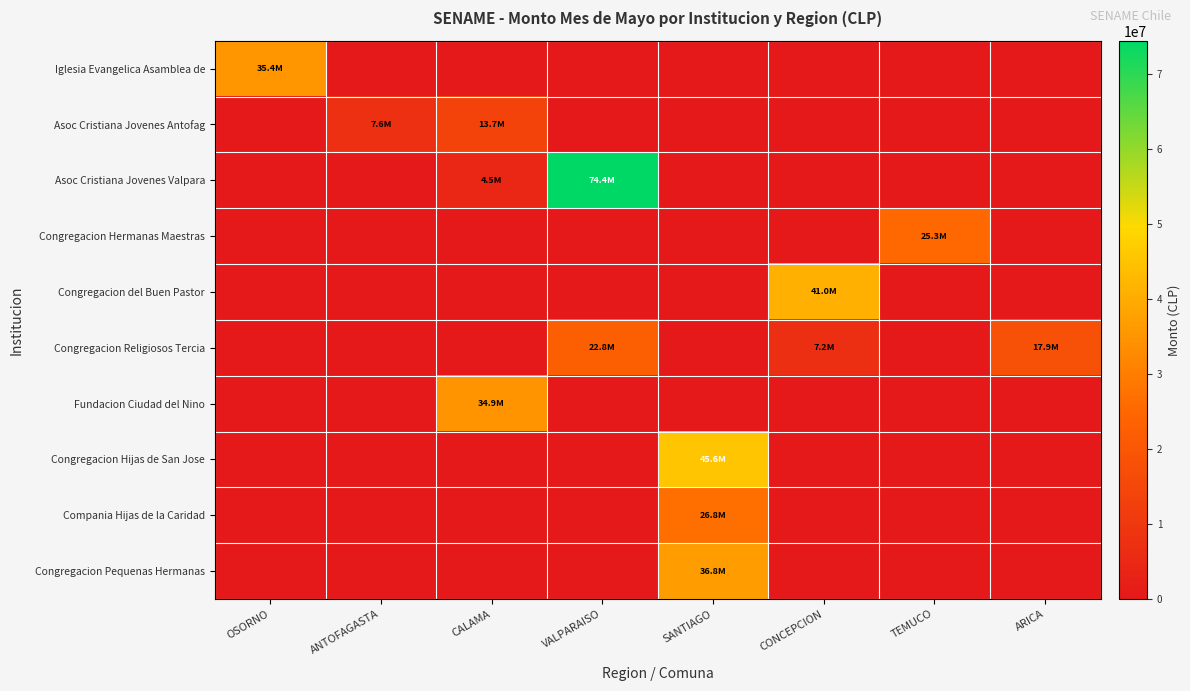

Rank the series by their maximum value, from highest to lowest.

Asoc Cristiana Jovenes Valpara, Congregacion Hijas de San Jose, Congregacion del Buen Pastor, Congregacion Pequenas Hermanas, Iglesia Evangelica Asamblea de, Fundacion Ciudad del Nino, Compania Hijas de la Caridad, Congregacion Hermanas Maestras, Congregacion Religiosos Tercia, Asoc Cristiana Jovenes Antofag